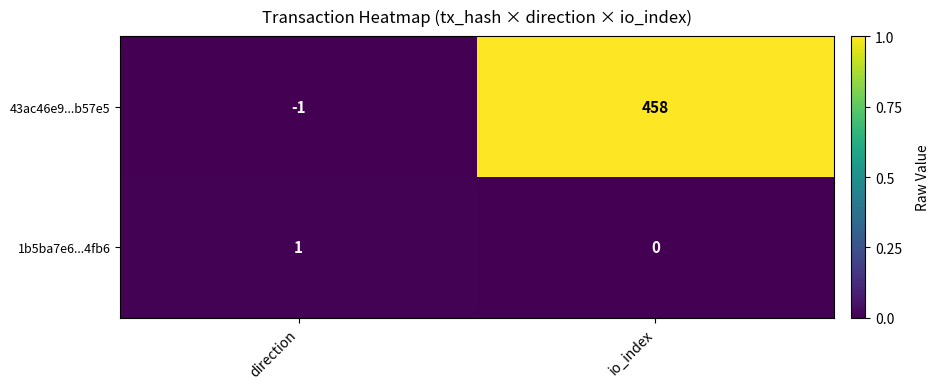

Reading right to left, extract all data points from this chart.

43ac46e9...b57e5: io_index=458	direction=-1
1b5ba7e6...4fb6: io_index=0	direction=1